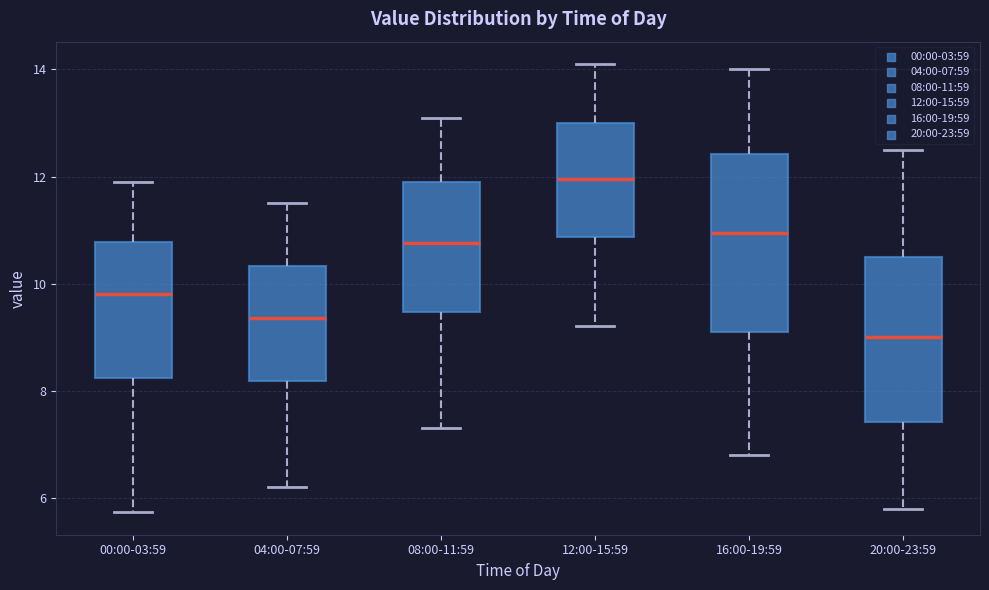

Where is the upper edge of the box for 16:00-19:59 on the y-axis? The values are not printed on the chart, so give them approximately, as read against the axis.

12.4